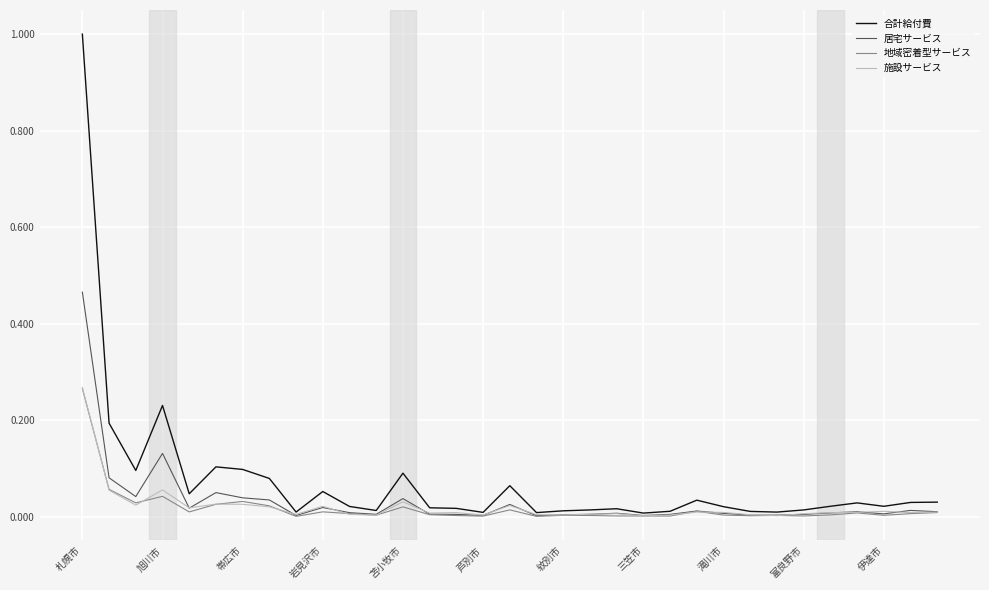

How many lines are shown in the chart?

4